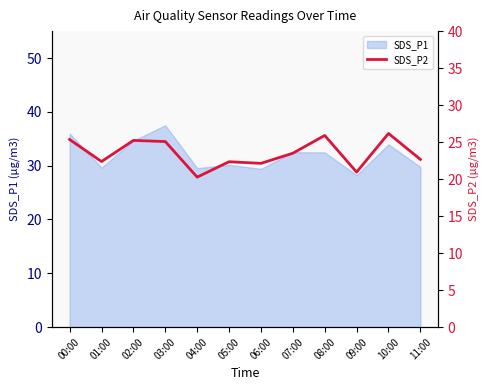

How many points are higher than both their immediate neighbors (excluding endpoints)?

4